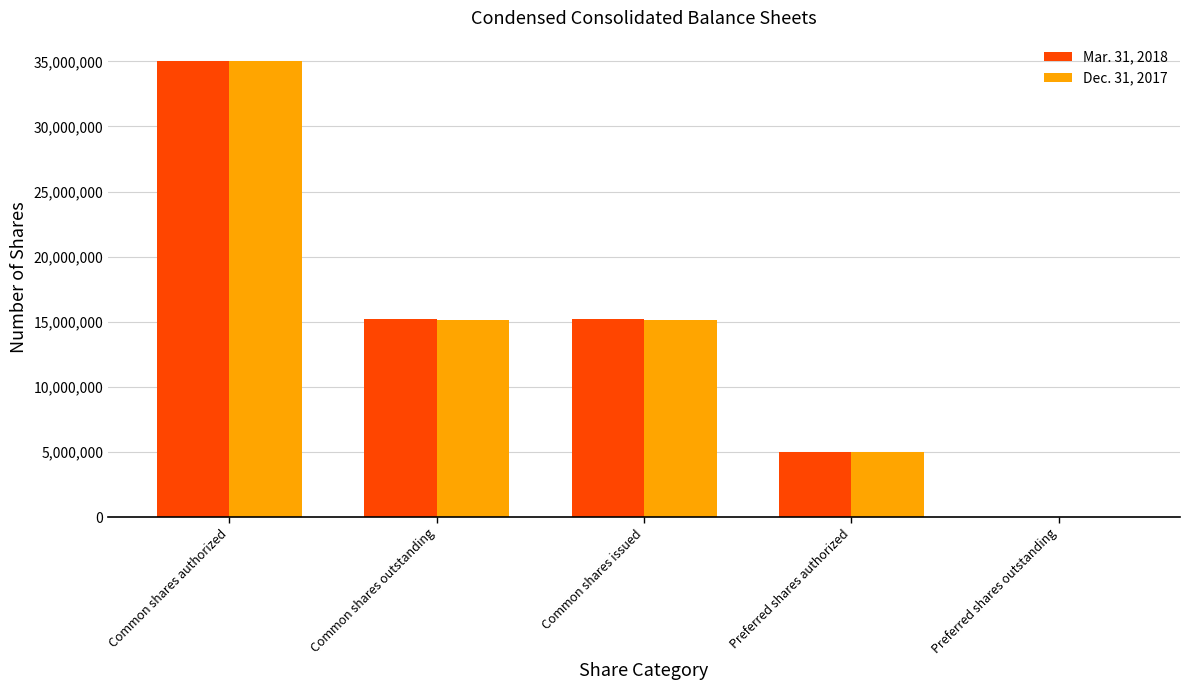

What is the total value across all series at Preferred shares authorized?

10000000